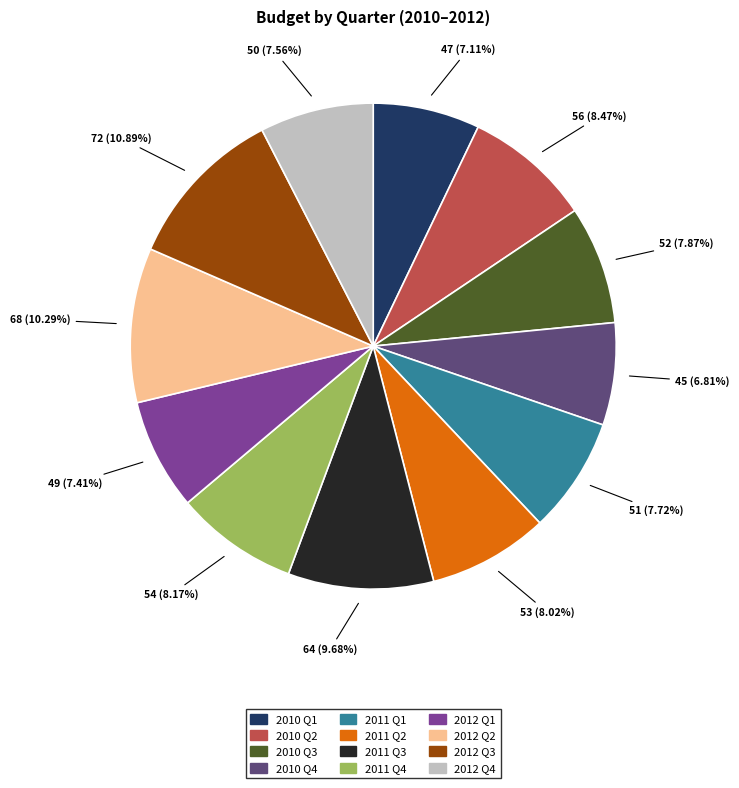

To the nearest percent, what is the average slice percentage?

8%